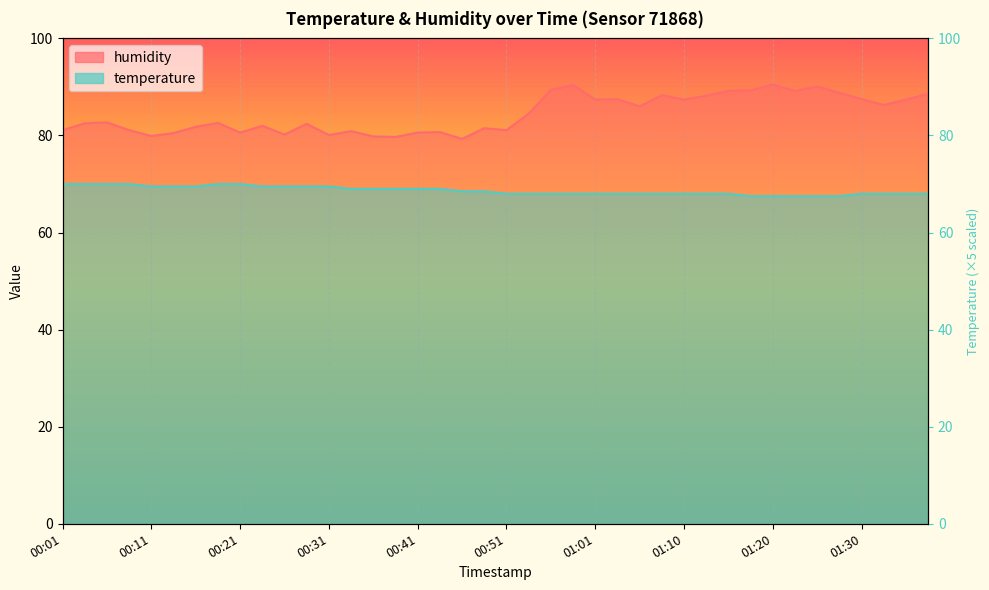

Which series changed the most between 00:14 and 00:43?

temperature